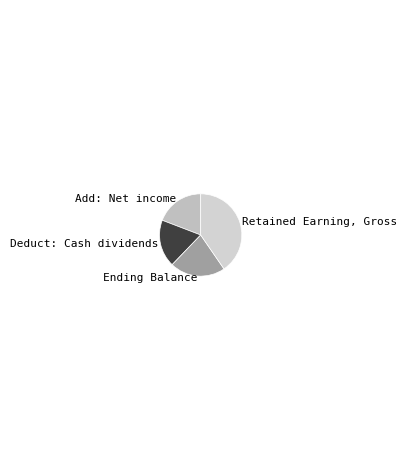

Is Add: Net income the majority of the pie?

No